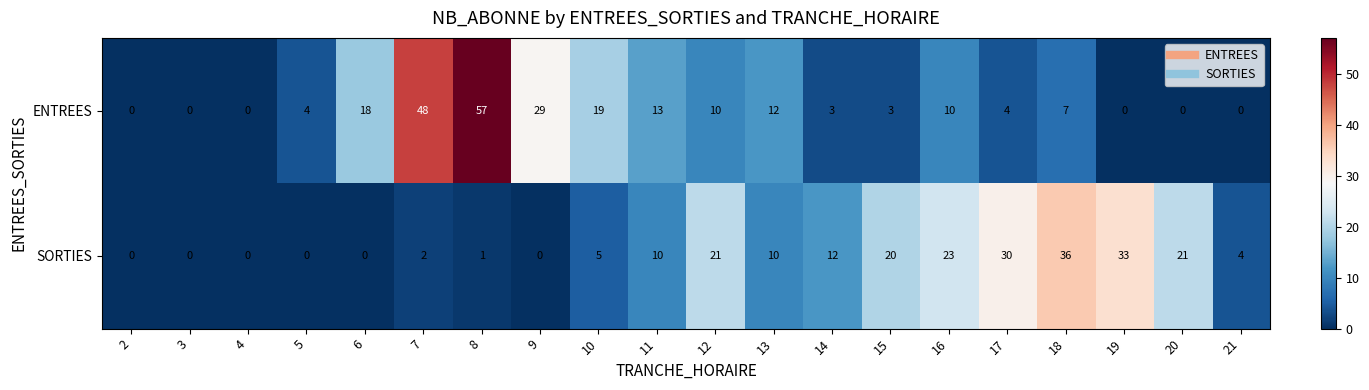

True or false: SORTIES has a value of 12 at 14.

True